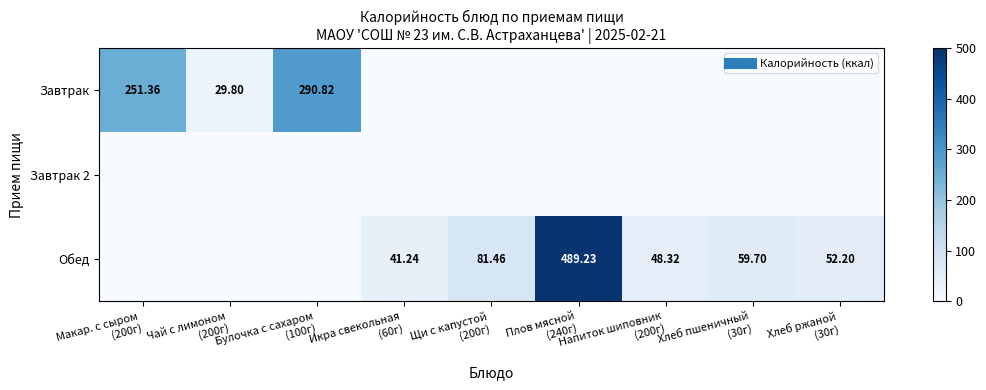

List the series in order of their overall mean, lowest first.

Завтрак 2, Завтрак, Обед